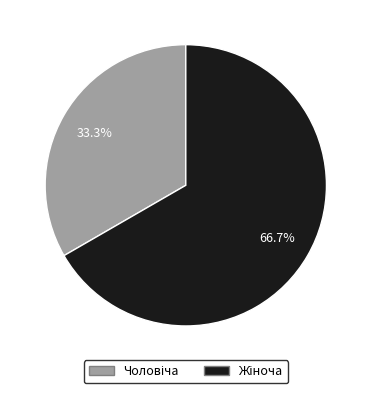

How many slices are in this pie chart?

2